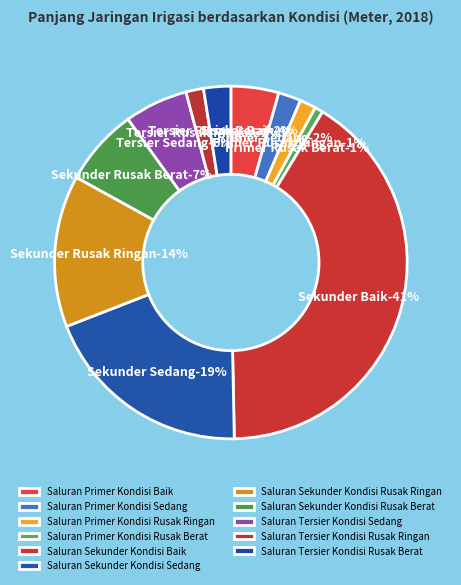

What percentage do Saluran Sekunder Kondisi Baik and Saluran Primer Kondisi Sedang together represent?

43.1%